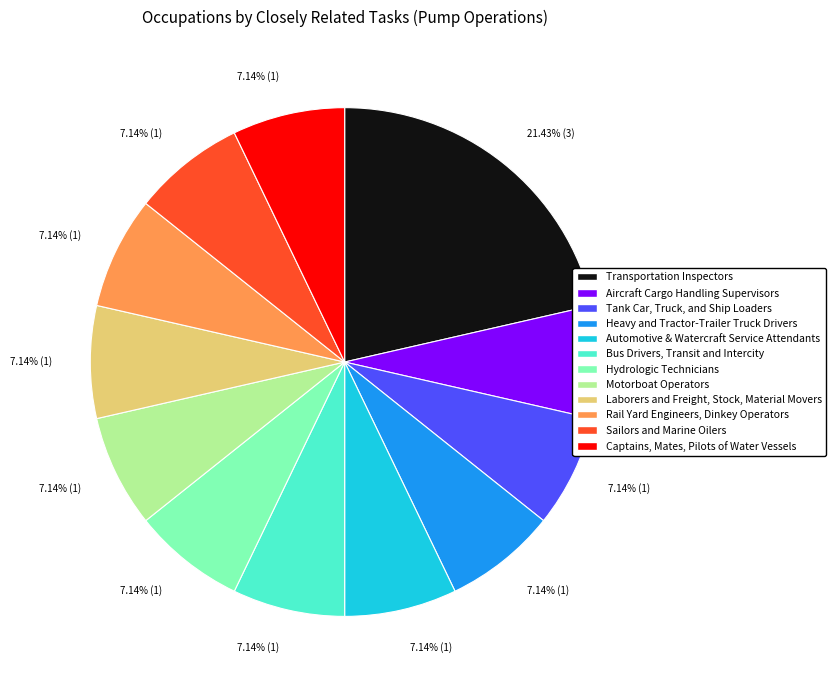

To the nearest percent, what portion does Transportation Inspectors represent?

21%